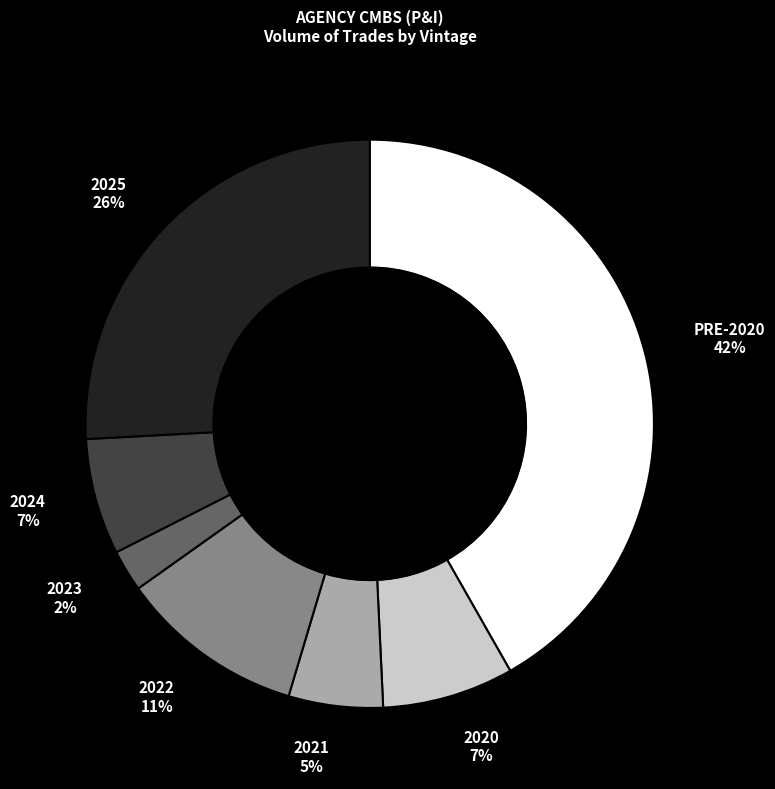

To the nearest percent, what is the difference between the 2024 and PRE-2020 slice percentages?

35%